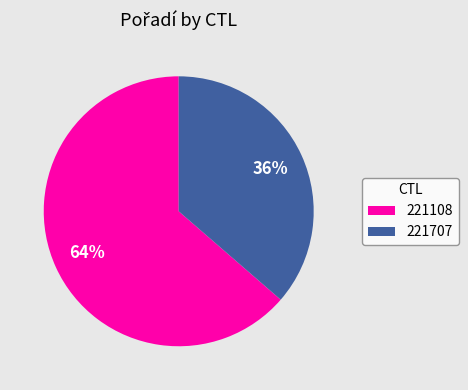

To the nearest percent, what is the average slice percentage?

50%